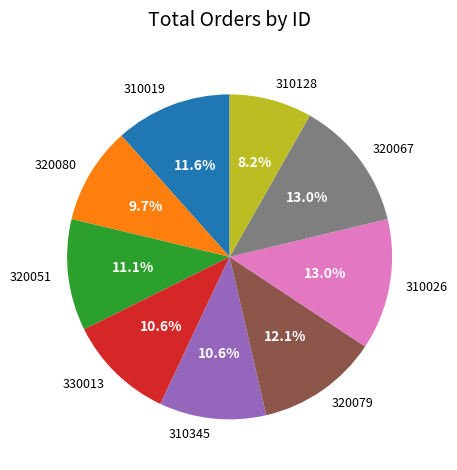

Count the number of slices in the pie.

9